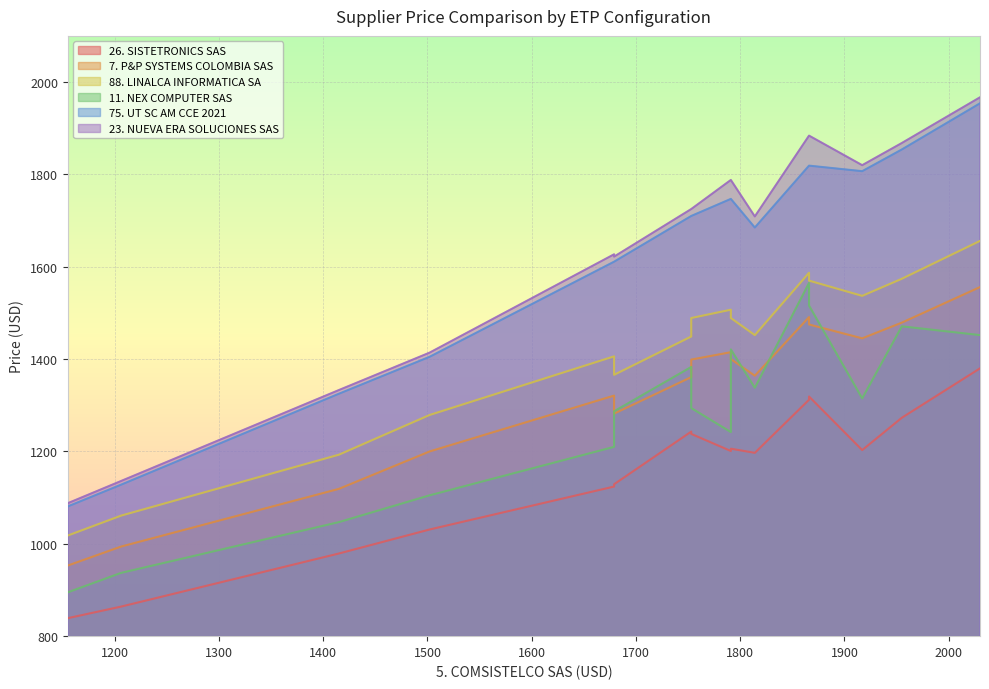

At which category does the chart reach its peak across all series?

2030